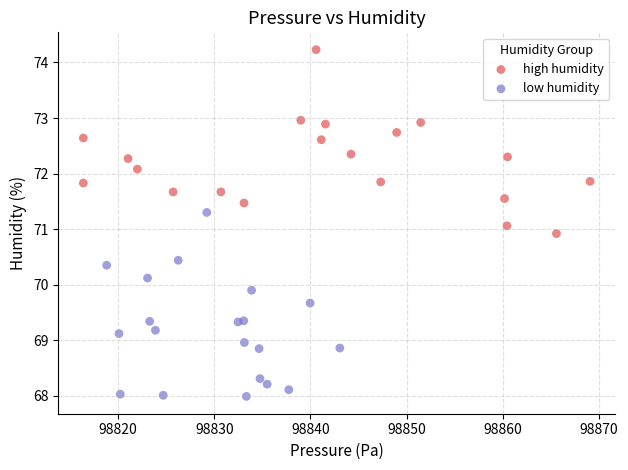

Which series contains the lowest Y value?

low humidity